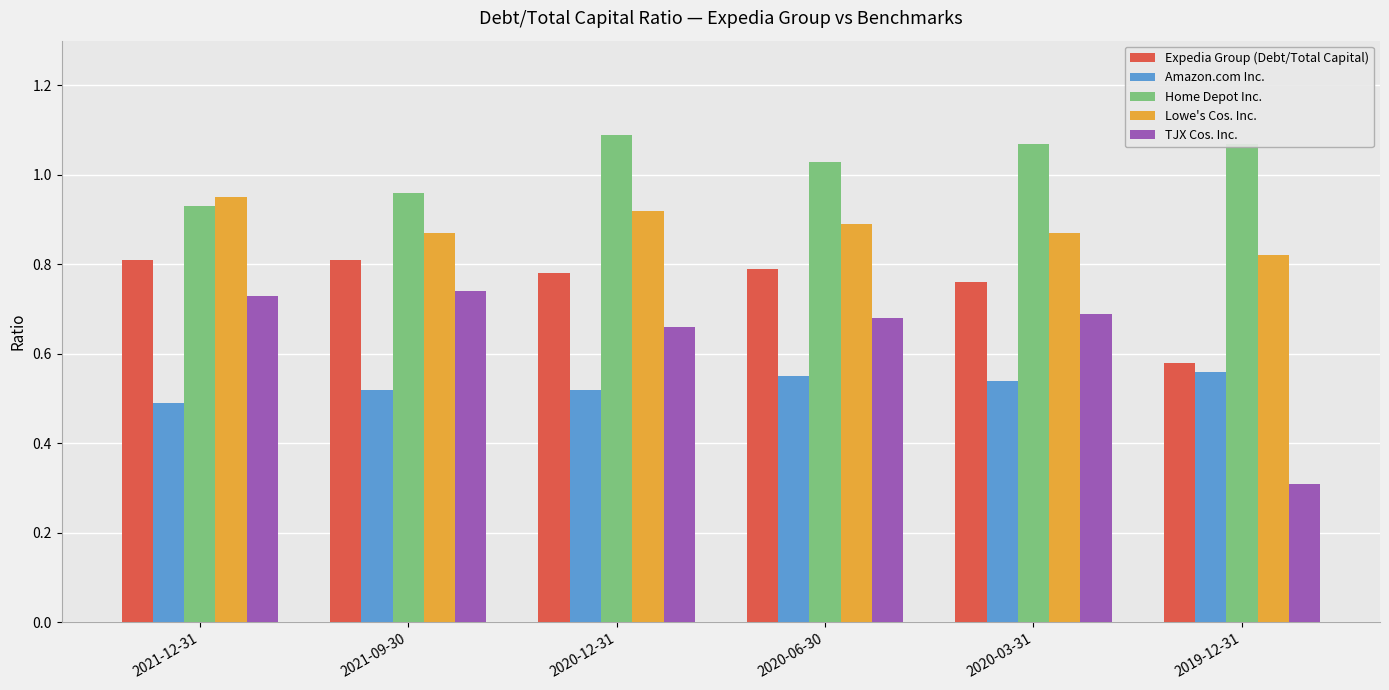

Count the TJX Cos. Inc. values in the range 0 to 1.

6